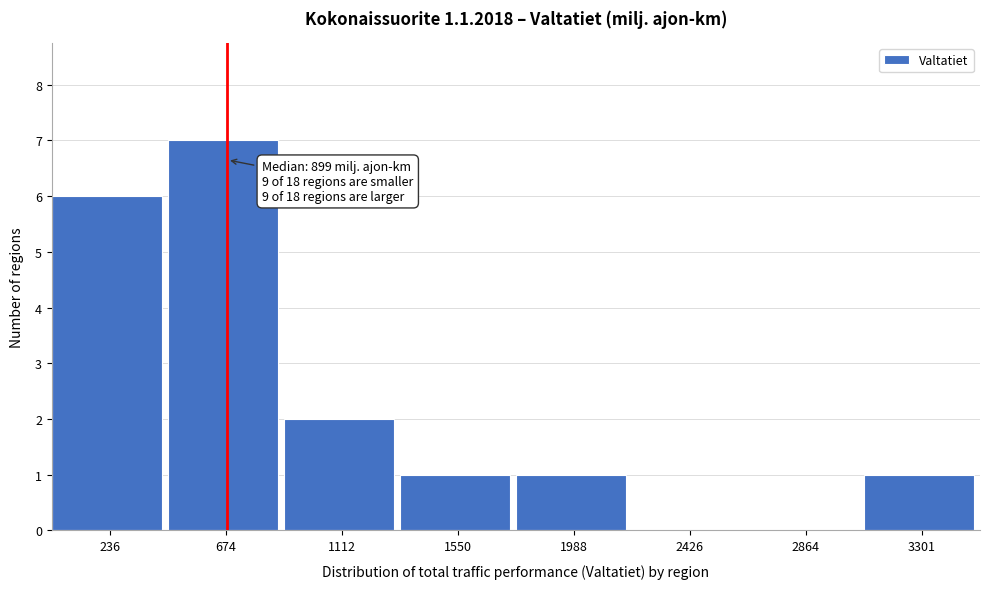

Reading right to left, extract all data points from this chart.

3301=1	2864=0	2426=0	1988=1	1550=1	1112=2	674=7	236=6